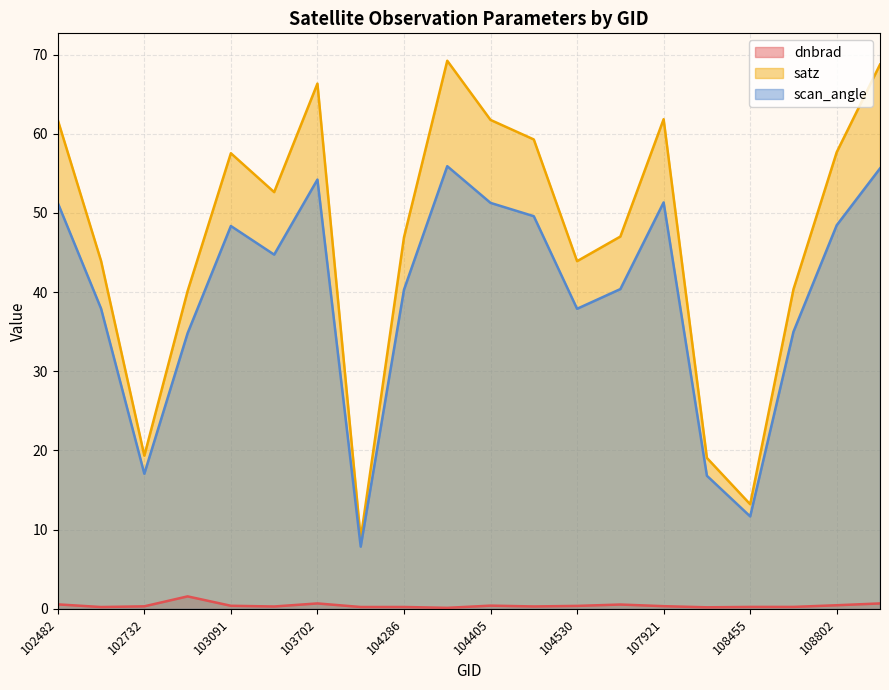

What is the average value of the satz series?

47.0